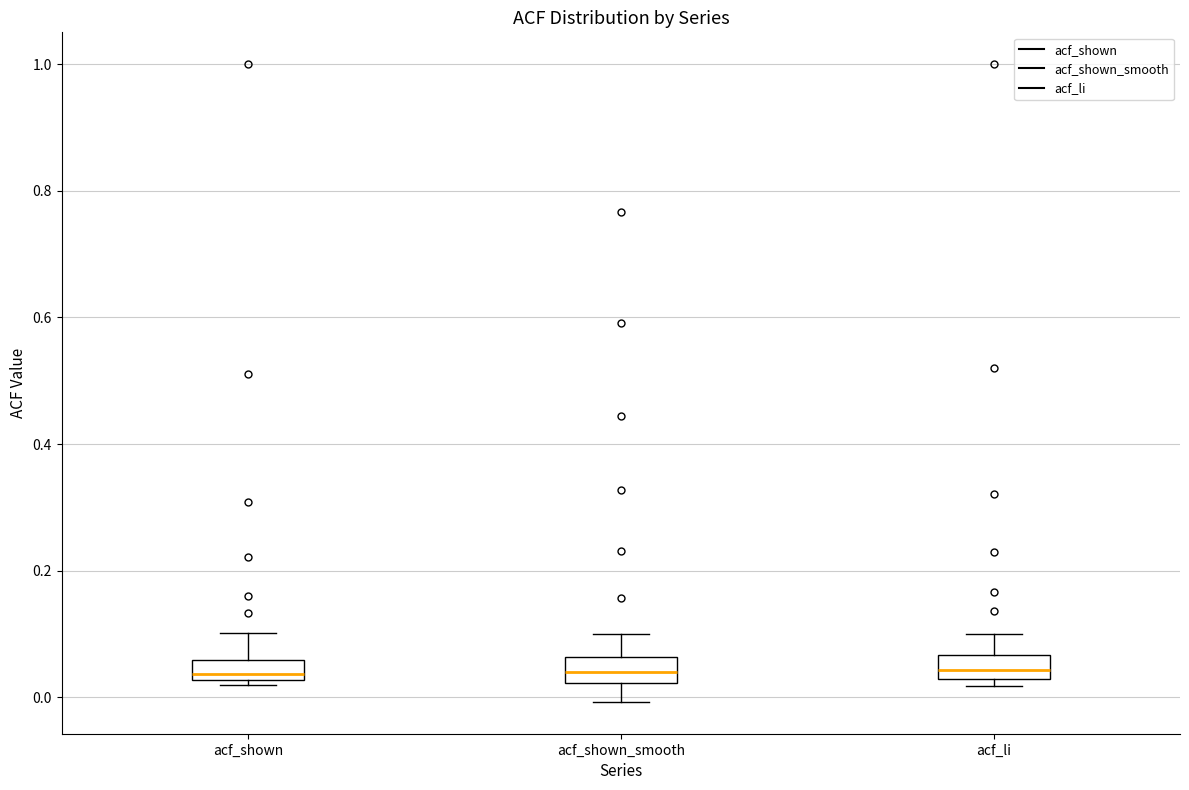

Where does the upper whisker of the box for acf_li end on the y-axis? The values are not printed on the chart, so give them approximately, as read against the axis.

0.10